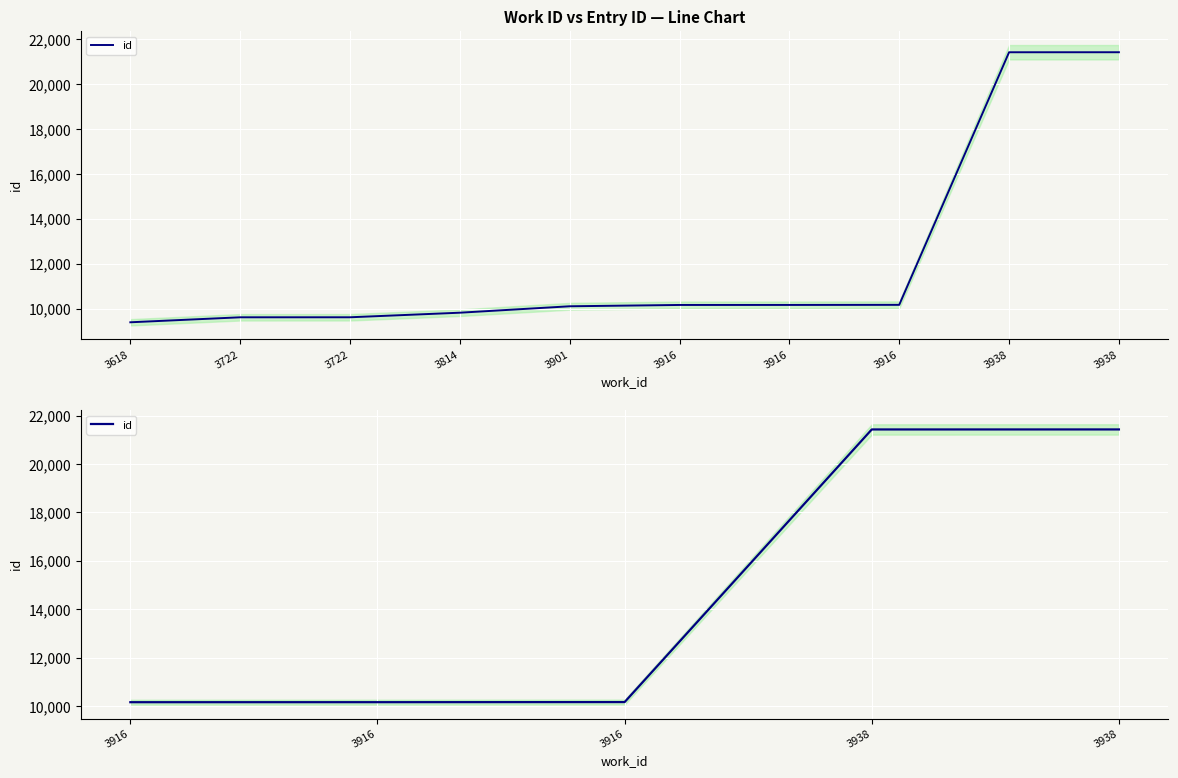

Which category has the lowest value across all series?

3916